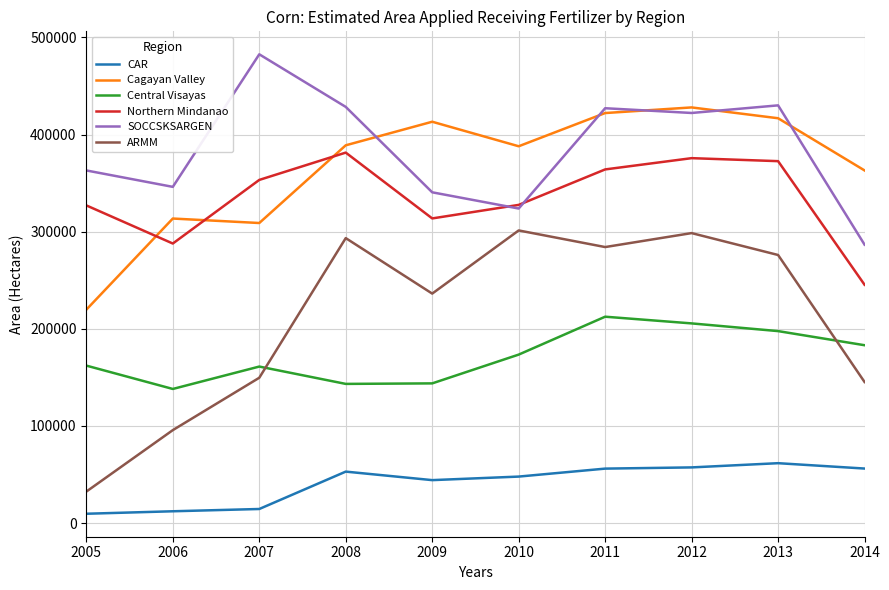

True or false: ARMM and SOCCSKSARGEN intersect in this chart.

False